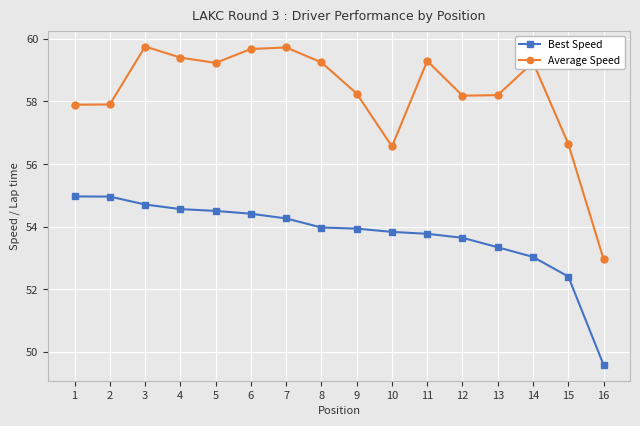

Rank the series by their maximum value, from lowest to highest.

Best Speed, Average Speed